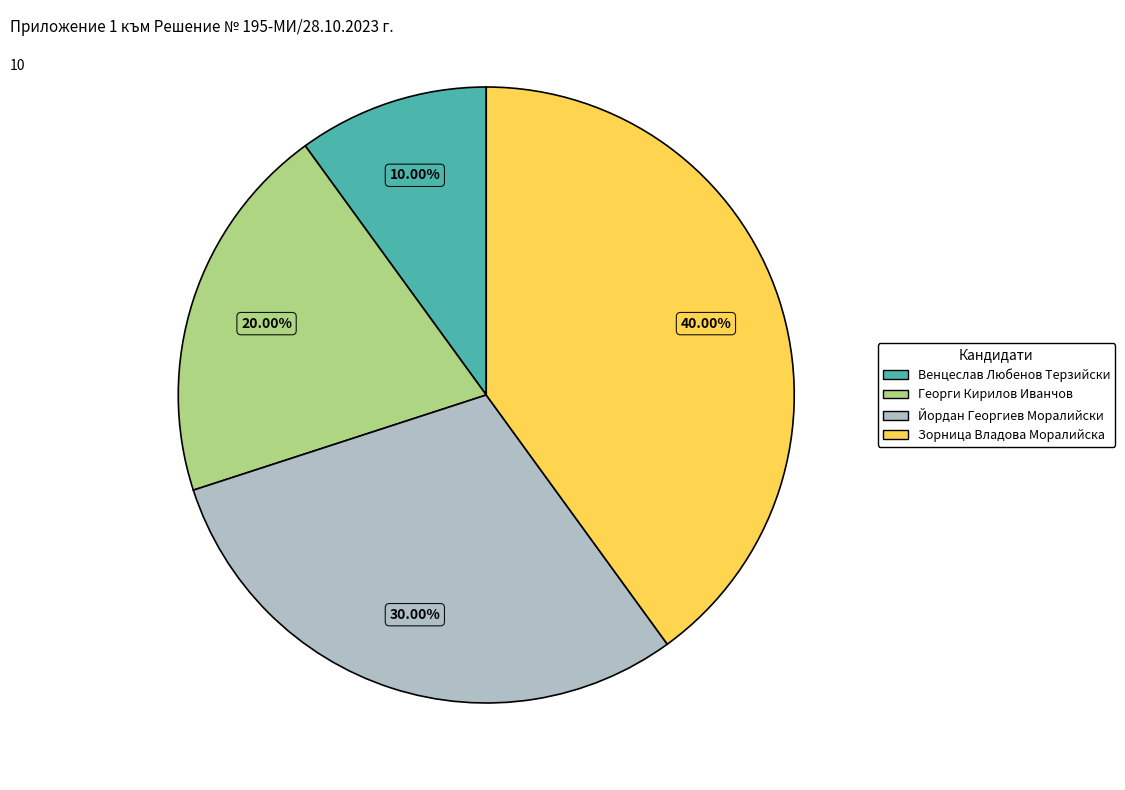

Between Венцеслав Любенов Терзийски and Георги Кирилов Иванчов, which is larger?

Георги Кирилов Иванчов